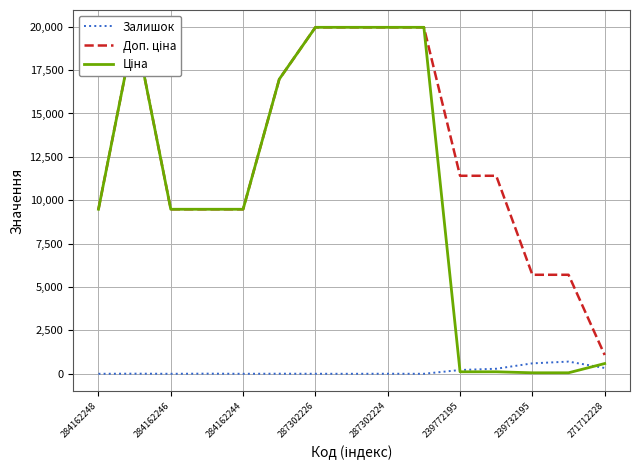

Reading right to left, what are all the values shown in this chart?

Залишок: 334.0	702.0	601.0	290.0	218.0	0.0	3.0	0.0	1.0	5.0	0.0	8.0	0.0	7.0	0.0
Доп. ціна: 1081.7	5705.0	5705.0	11410.0	11410.0	19964.2	19964.2	19964.2	19964.2	16976.3	9480.1	9480.1	9480.1	19964.2	9480.1
Ціна: 589.9	57.0	57.0	114.1	114.1	19964.2	19964.2	19964.2	19964.2	16976.3	9480.1	9480.1	9480.1	19964.2	9480.1